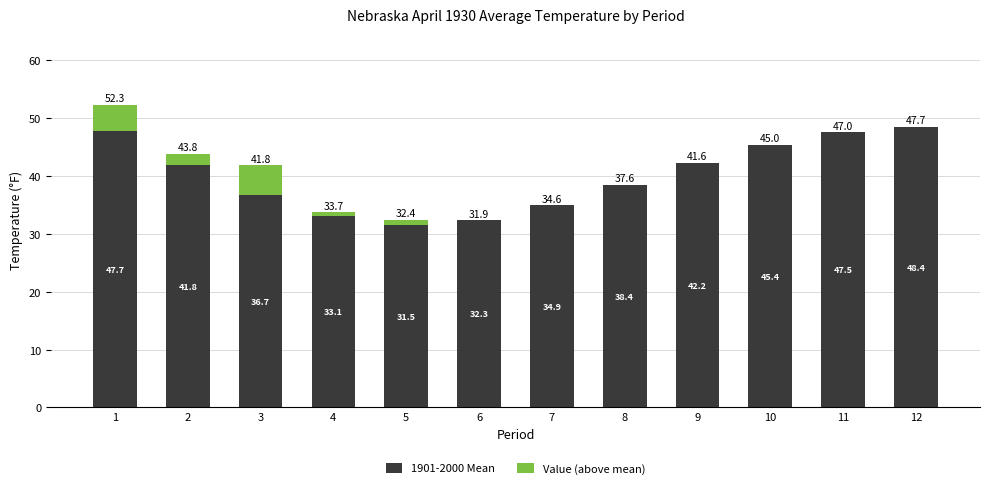

Which series has the largest range (max minus min)?

1901-2000 Mean